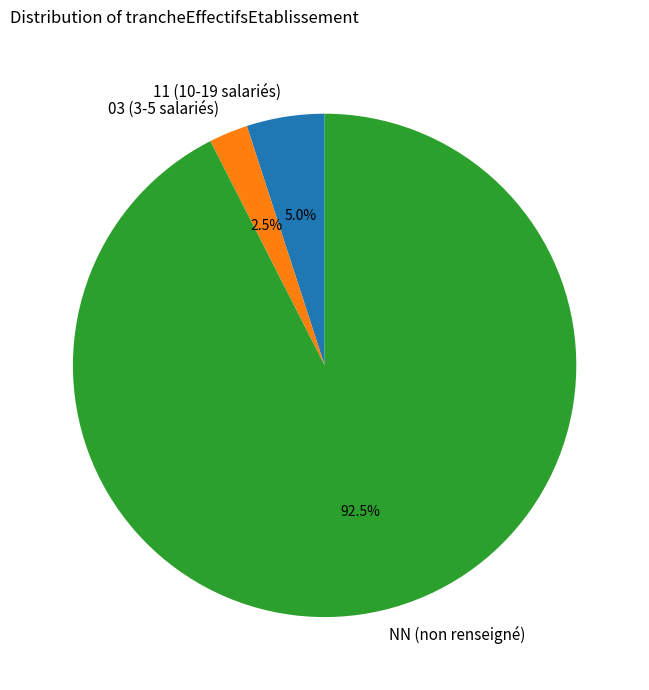

What is the total percentage of NN (non renseigné) and 03 (3-5 salariés)?

95.0%